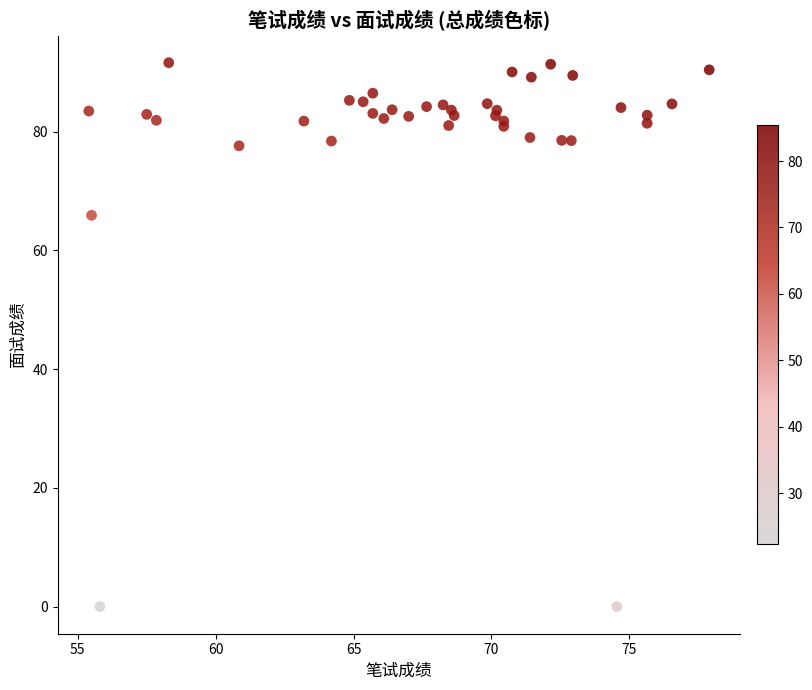

What Y value in the scatter plot is closest to 45?

65.9